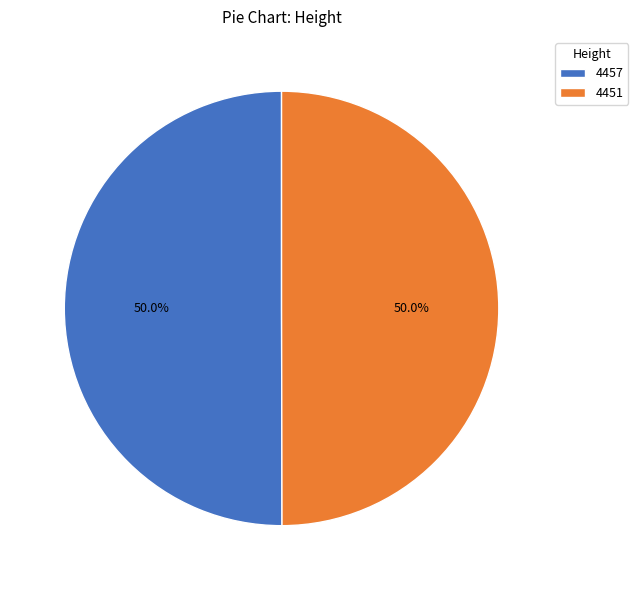

True or false: 4457 accounts for 50% of the total.

True